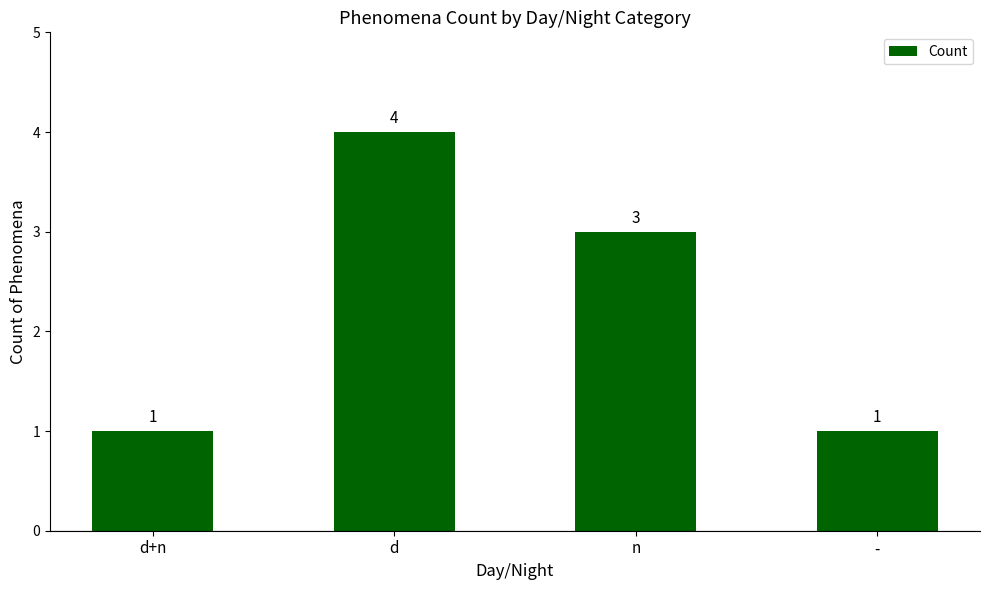

Reading left to right, what are all the values shown in this chart?

d+n=1	d=4	n=3	-=1